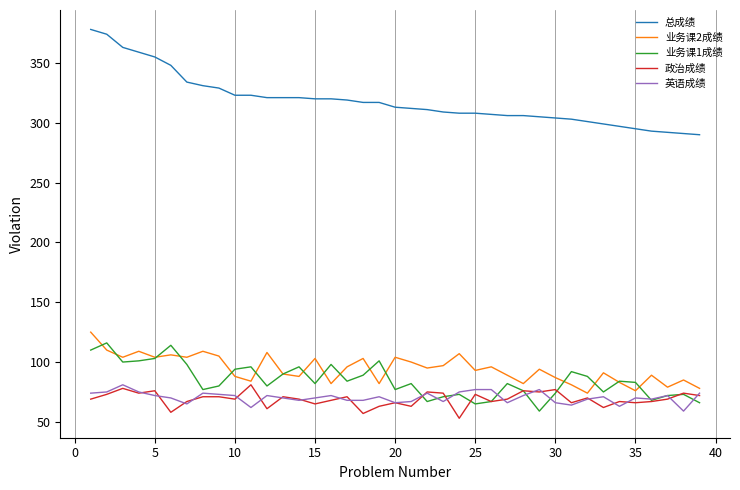

How many lines are shown in the chart?

5